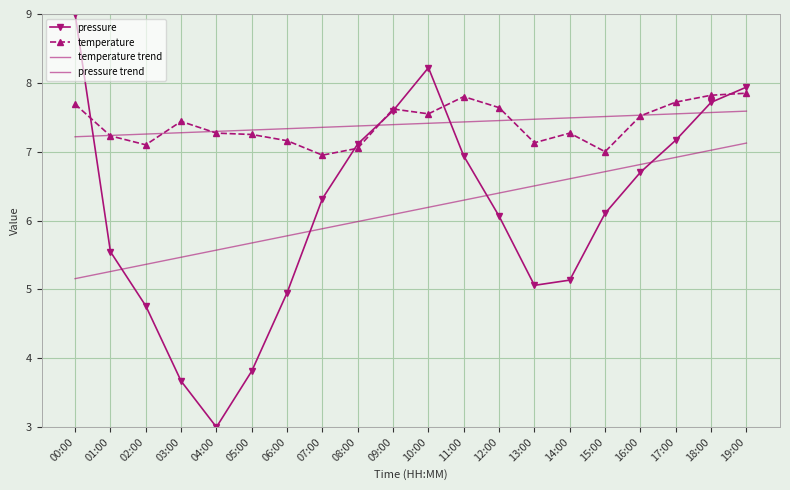

At 03:00, list the series in order from largest to smallest.

temperature, temperature trend, pressure trend, pressure